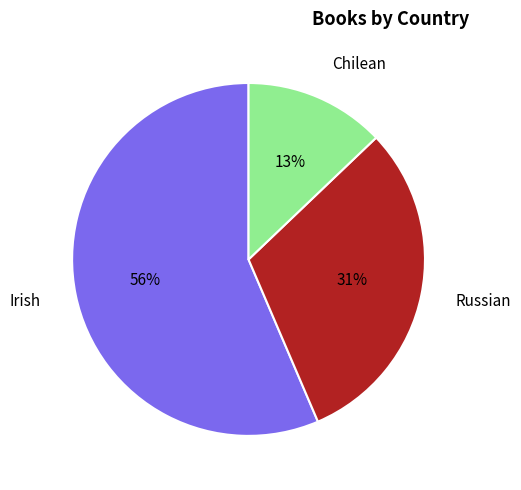

True or false: Irish accounts for 56% of the total.

True